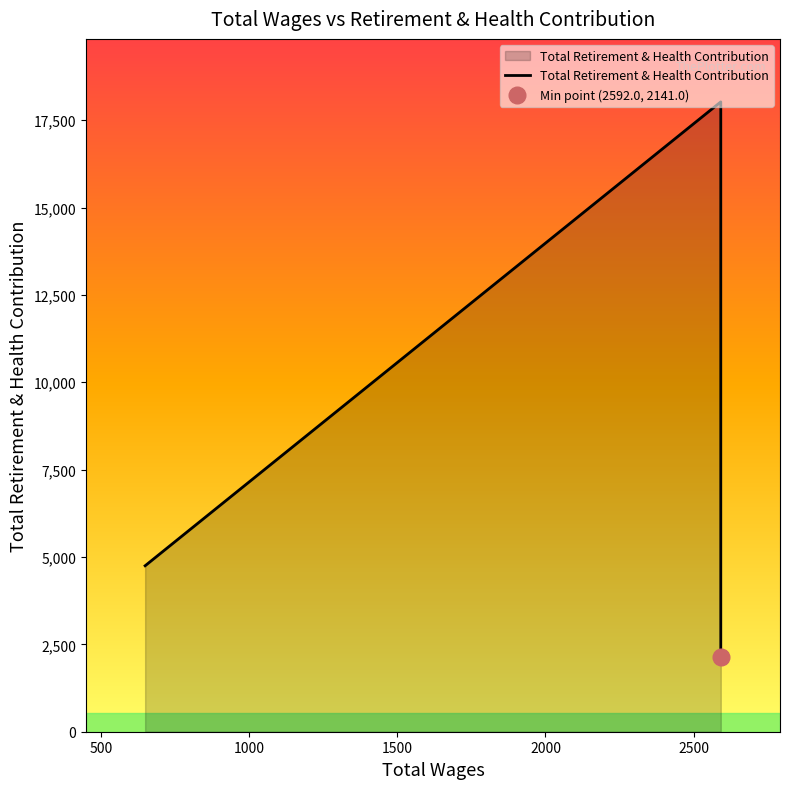

What is the difference between the maximum and minimum values?

15882